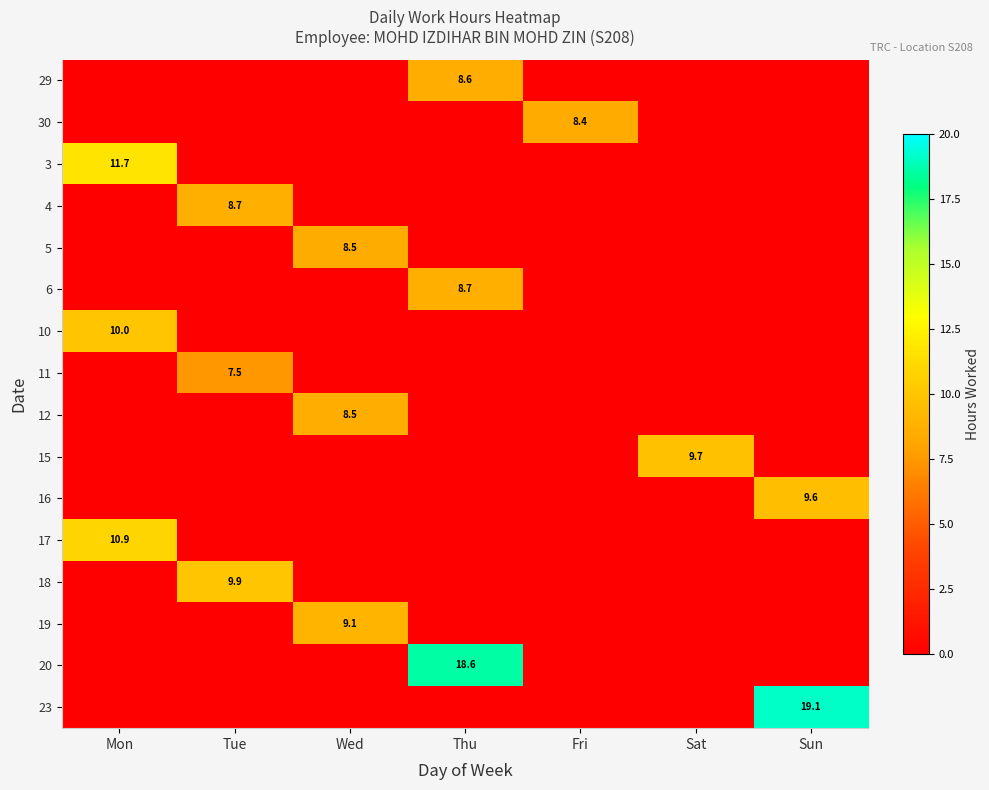

The value of 15 at Sat is 14.6. True or false?

False